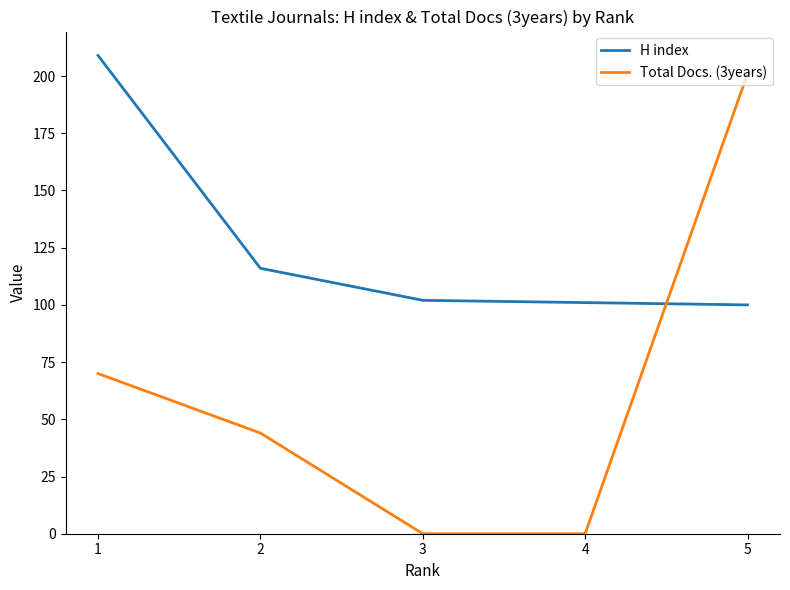

What is the maximum value shown in the chart?

209